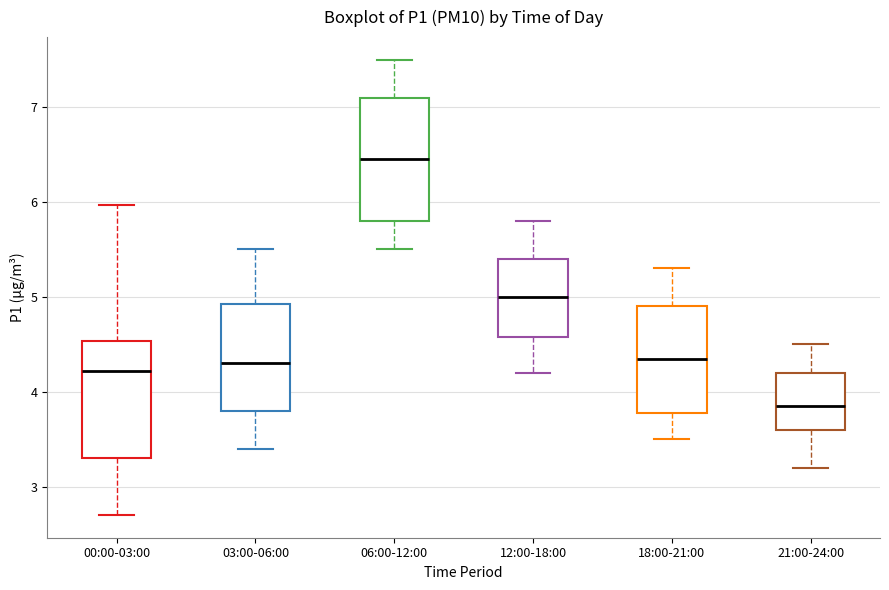

Reading left to right, read every box against the y-axis: the position of its median line, the range the box covers, and the ends of its whiskers. The values are not printed on the chart, so give them approximately, as read against the axis.

00:00-03:00: median 4.2, box 3.3 to 4.5, whiskers 2.7 to 6.0
03:00-06:00: median 4.3, box 3.8 to 4.9, whiskers 3.4 to 5.5
06:00-12:00: median 6.5, box 5.8 to 7.1, whiskers 5.5 to 7.5
12:00-18:00: median 5.0, box 4.6 to 5.4, whiskers 4.2 to 5.8
18:00-21:00: median 4.4, box 3.8 to 4.9, whiskers 3.5 to 5.3
21:00-24:00: median 3.9, box 3.6 to 4.2, whiskers 3.2 to 4.5